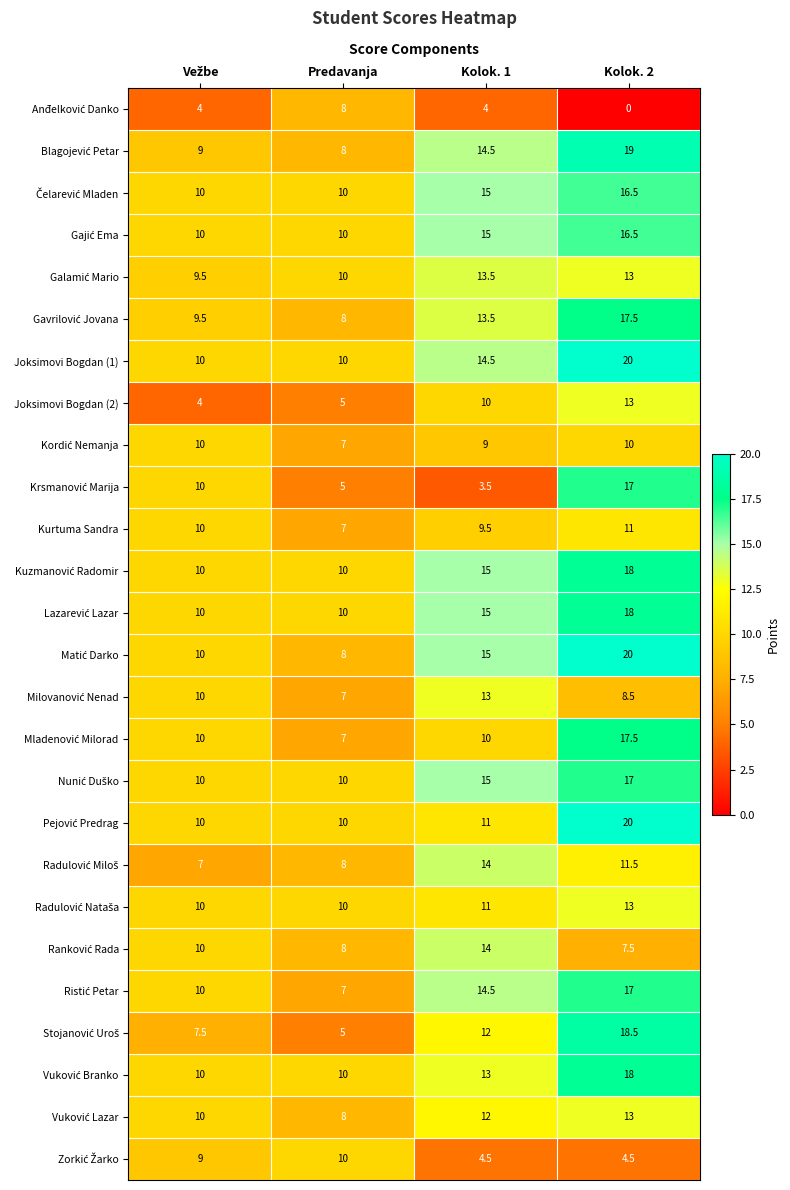

What is the approximate value of Kurtuma Sandra at Predavanja?

7.0